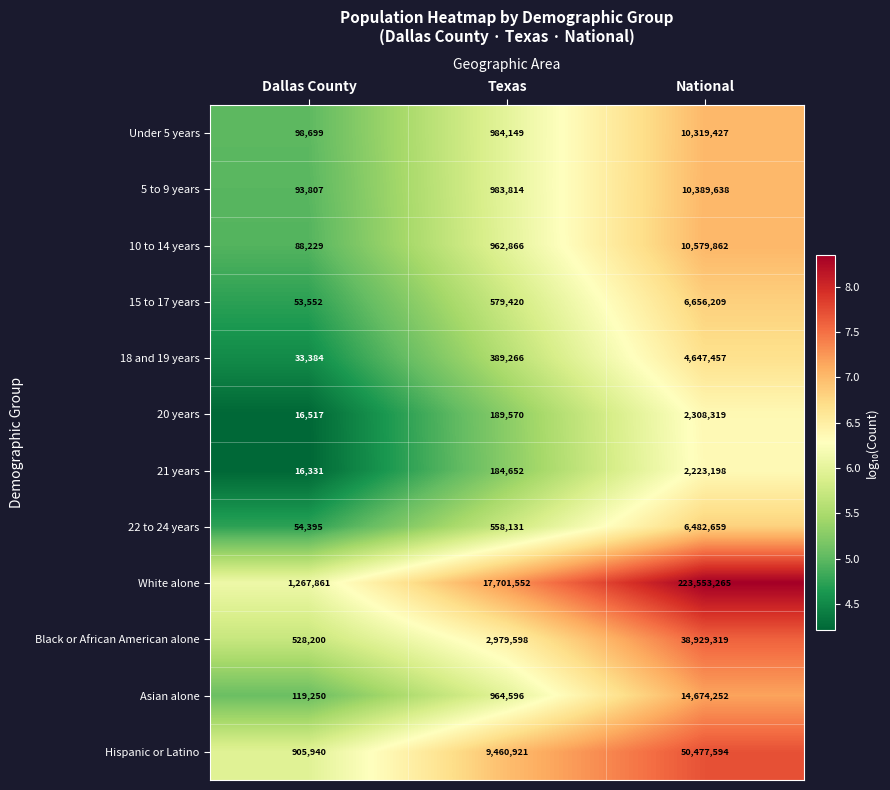

What is the smallest value displayed?

16331